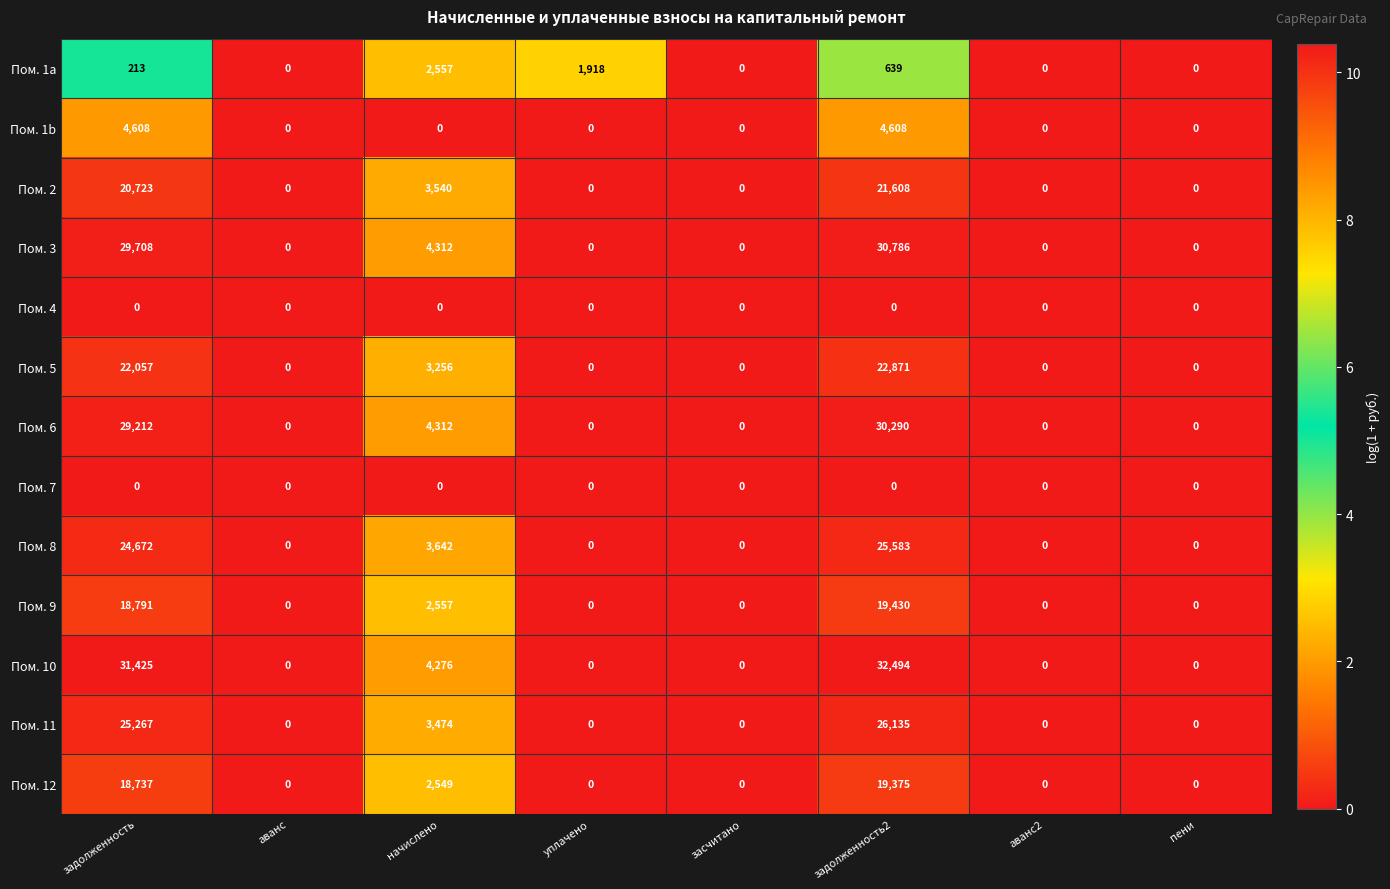

Which series has the widest spread of values?

Пом. 10